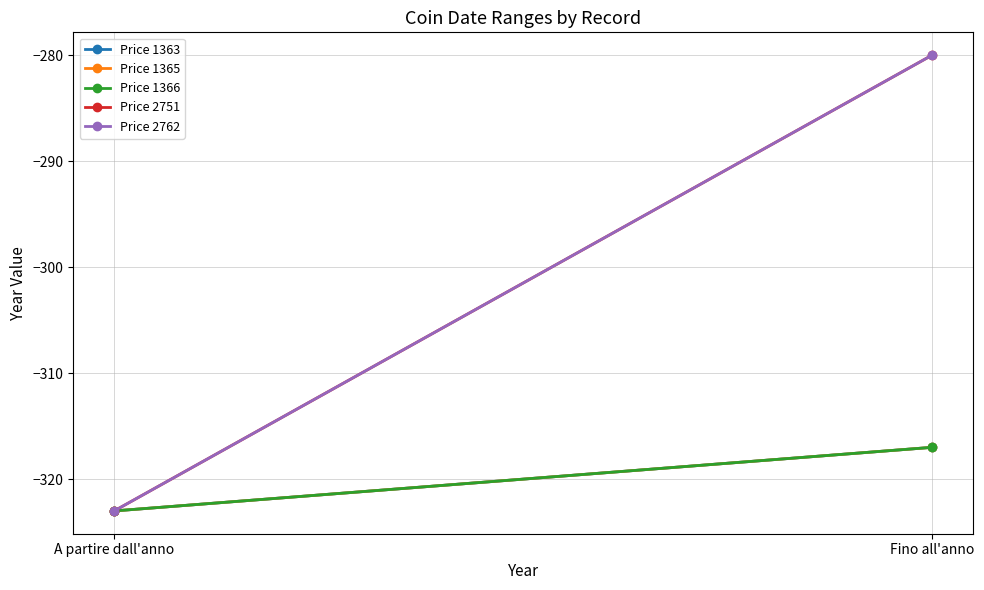

What are all the series names shown in the legend?

Price 1363, Price 1365, Price 1366, Price 2751, Price 2762